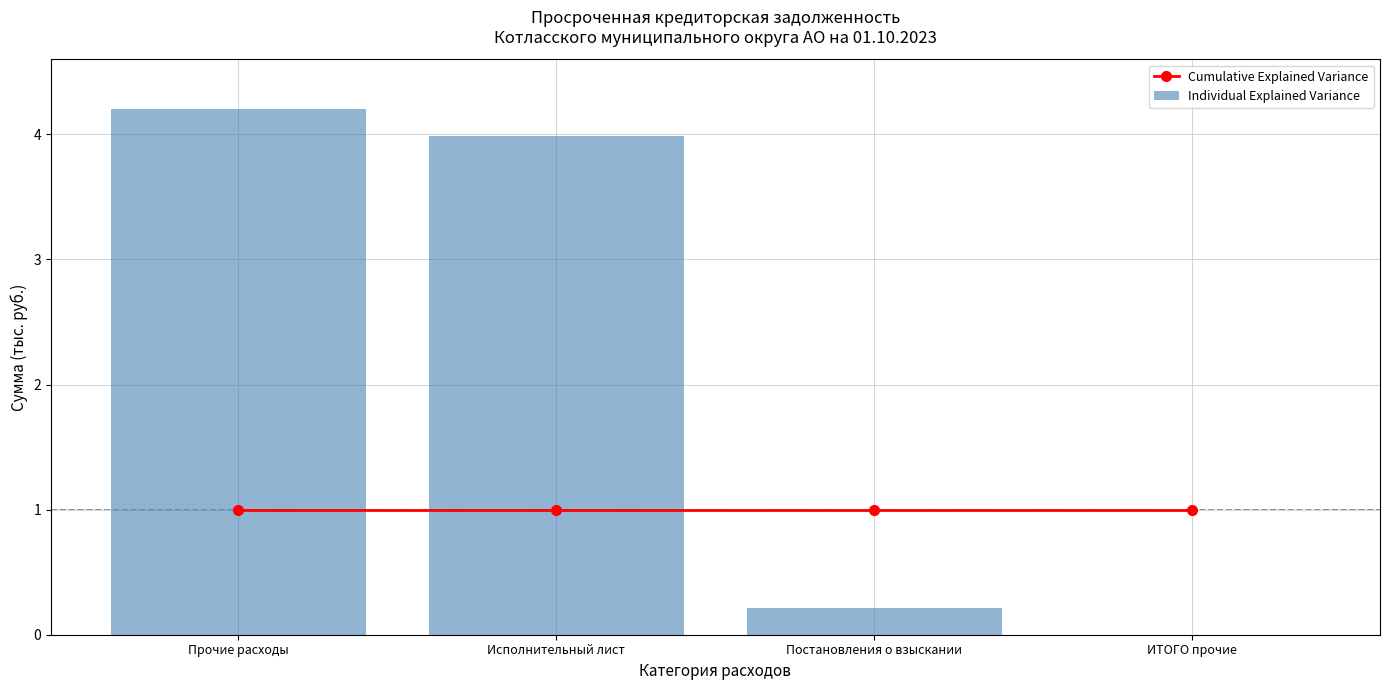

True or false: Individual Explained Variance has a value of 5.9 at Исполнительный лист.

False